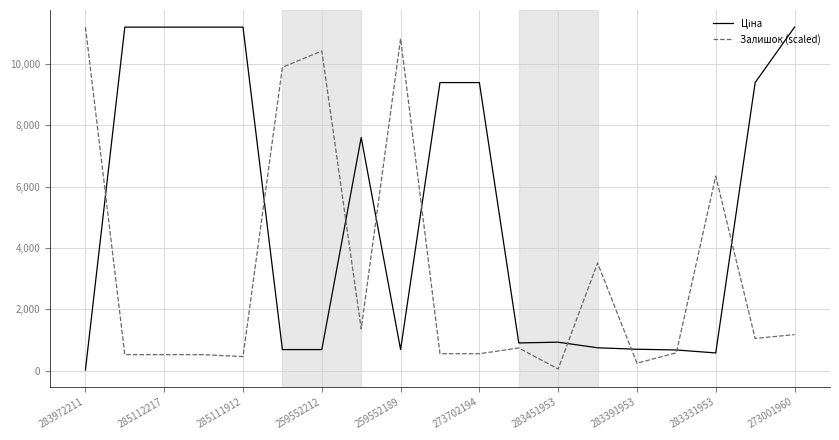

Which series has the largest range (max minus min)?

Ціна